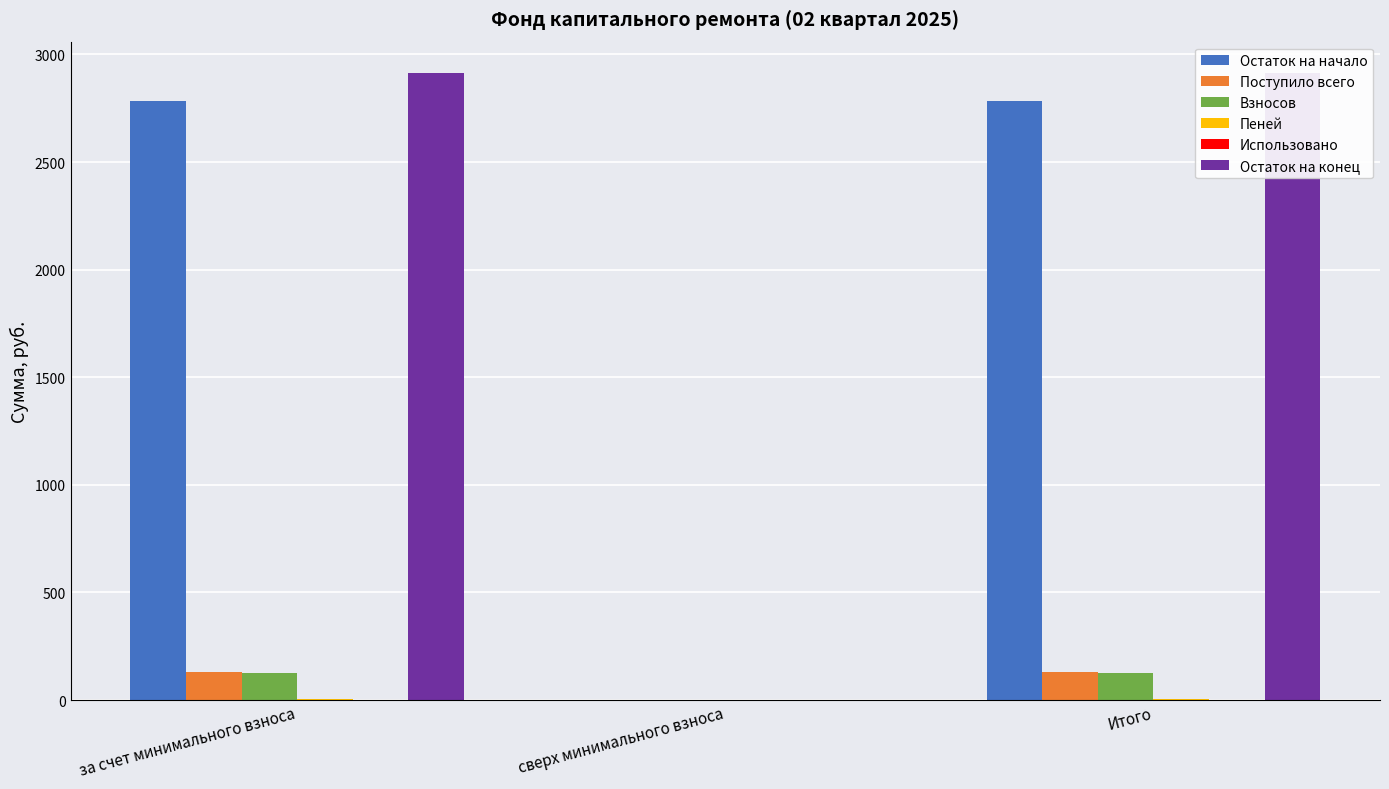

Reading left to right, extract all data points from this chart.

Остаток на начало: за счет минимального взноса=2782.6	сверх минимального взноса=0.0	Итого=2782.6
Поступило всего: за счет минимального взноса=131.1	сверх минимального взноса=0.0	Итого=131.1
Взносов: за счет минимального взноса=128.0	сверх минимального взноса=0.0	Итого=128.0
Пеней: за счет минимального взноса=3.1	сверх минимального взноса=0.0	Итого=3.1
Использовано: за счет минимального взноса=0.0	сверх минимального взноса=0.0	Итого=0.0
Остаток на конец: за счет минимального взноса=2913.7	сверх минимального взноса=0.0	Итого=2913.7